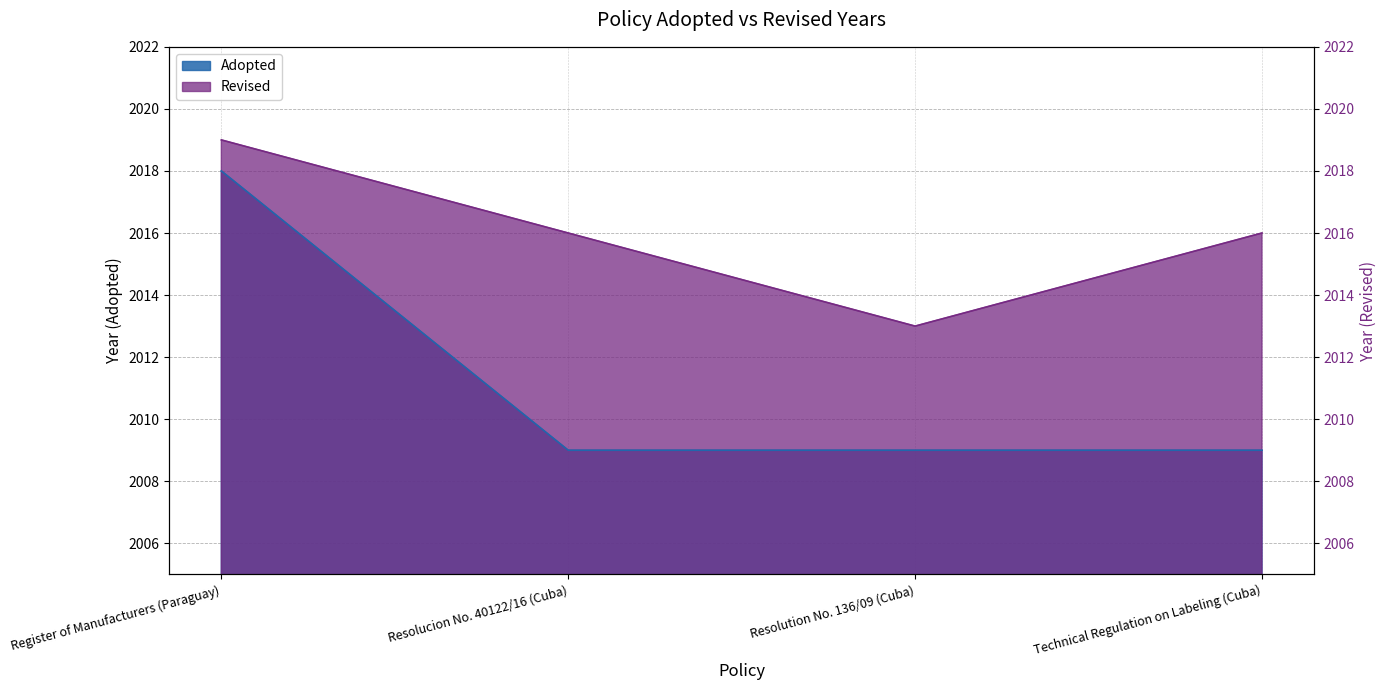

True or false: Adopted has more than 0 interior local peaks.

False